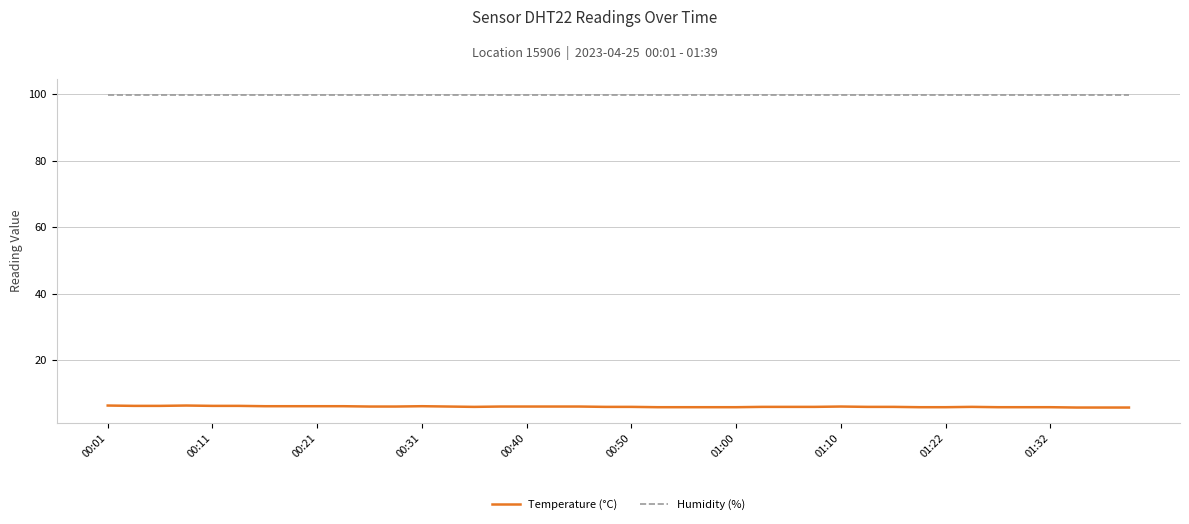

What is the minimum value for Temperature (°C)?

5.8